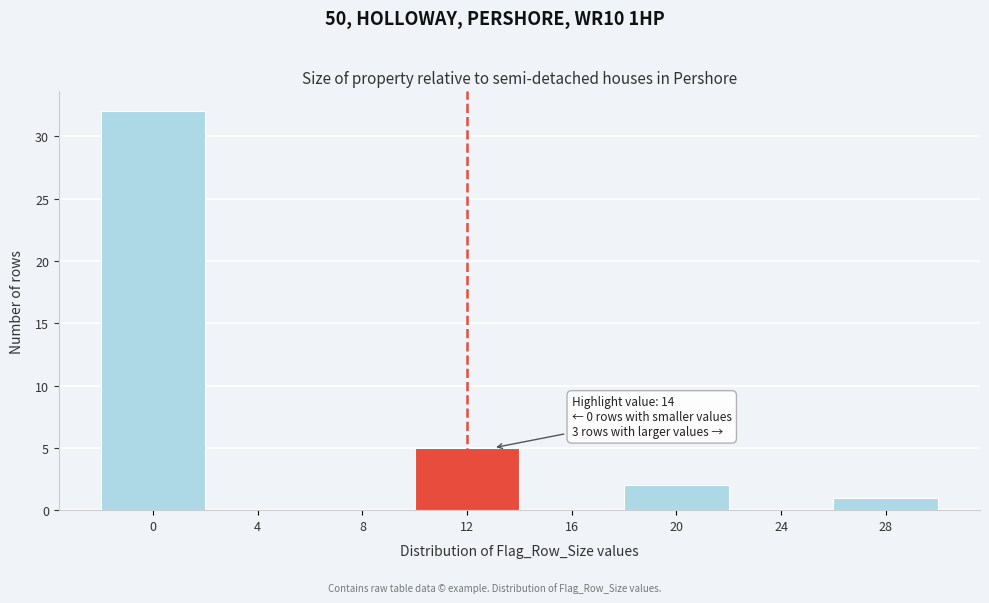

Reading left to right, list all the values displayed in this chart.

0=32	4=0	8=0	12=5	16=0	20=2	24=0	28=1